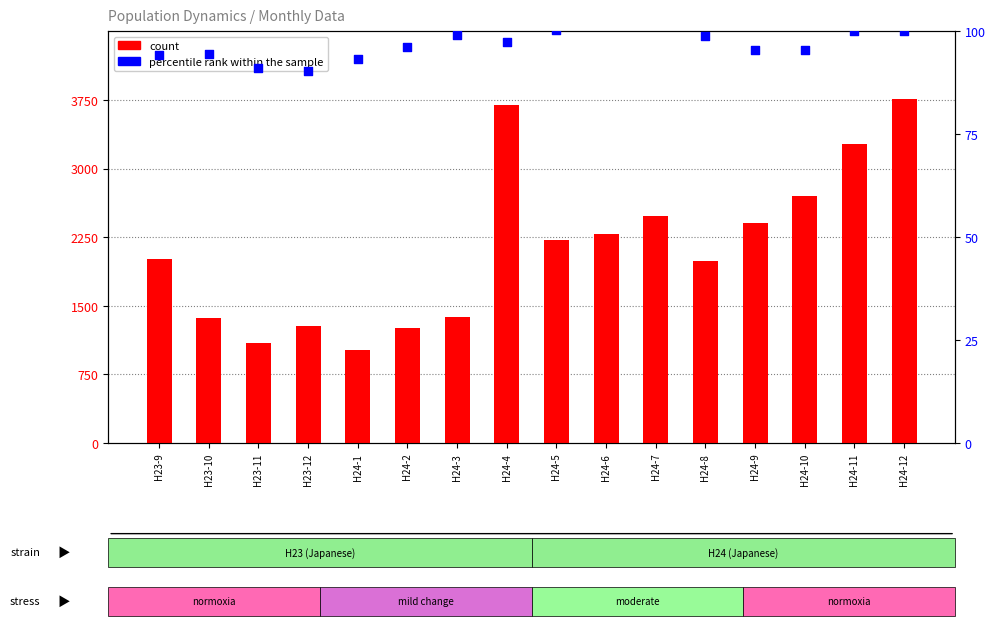

At how many categories does at least one series exceed 178?

16